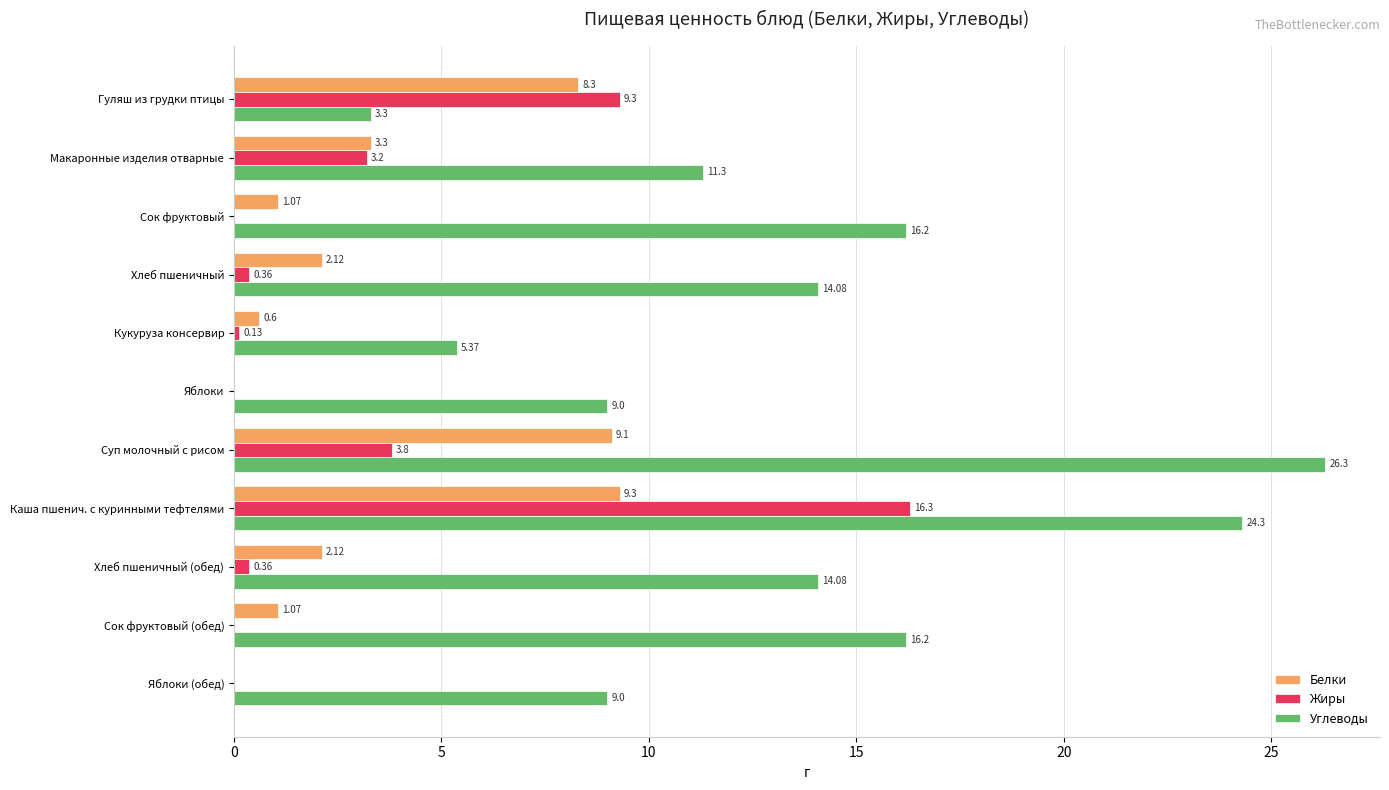

Which series changed the most between Хлеб пшеничный and Кукуруза консервир?

Углеводы